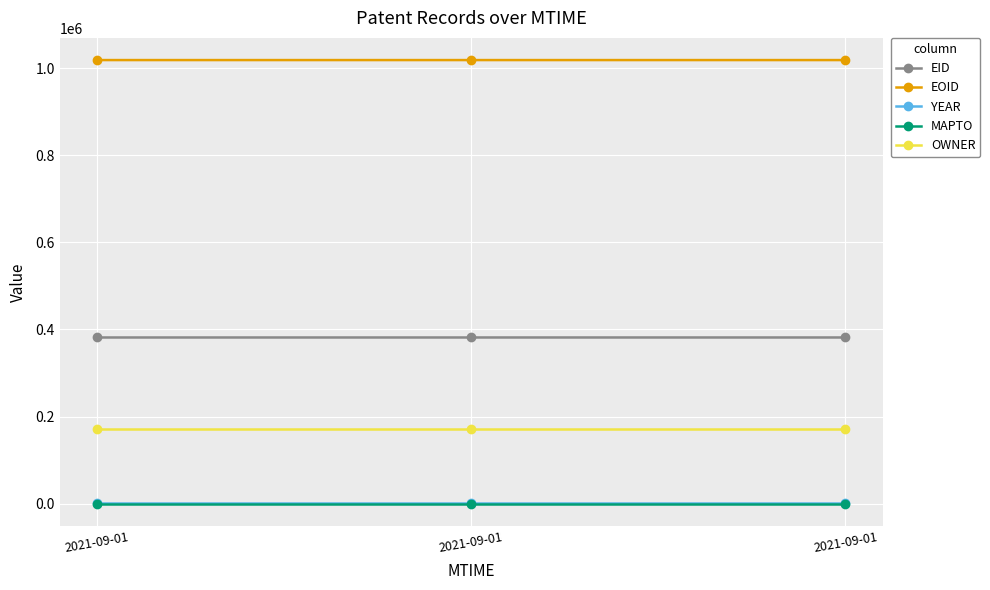

What are all the series names shown in the legend?

EID, EOID, YEAR, MAPTO, OWNER